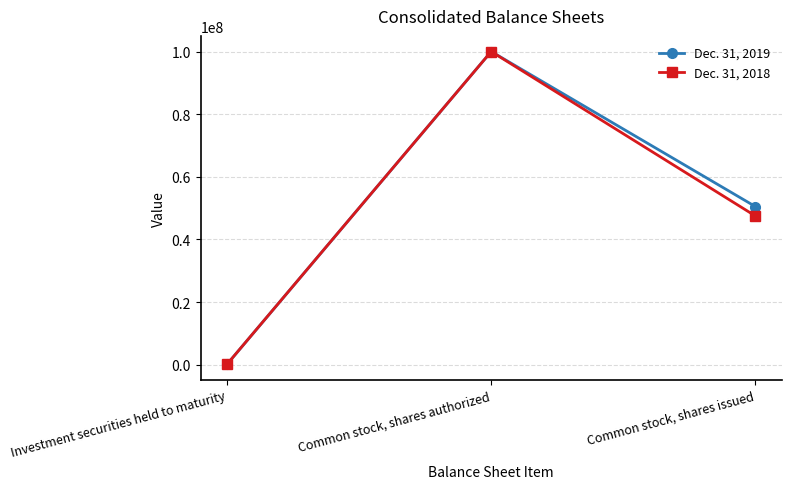

Where does the Dec. 31, 2019 series first go above 50498410?

Common stock, shares authorized